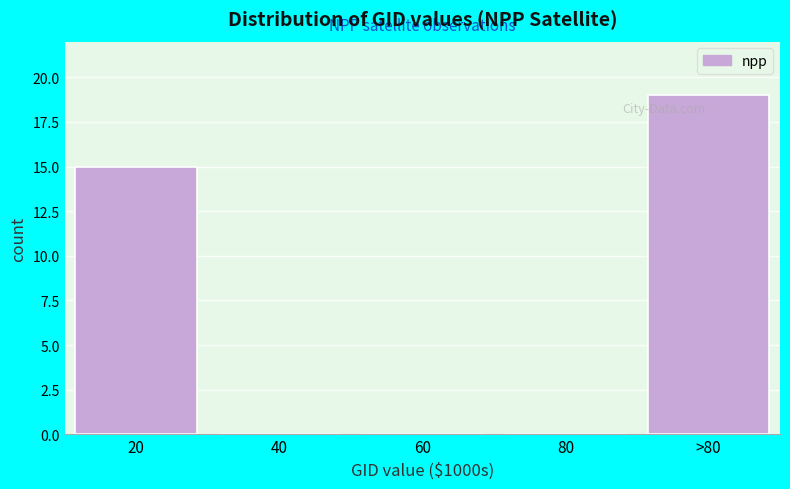

Reading left to right, extract all data points from this chart.

20=15	40=0	60=0	80=0	>80=19